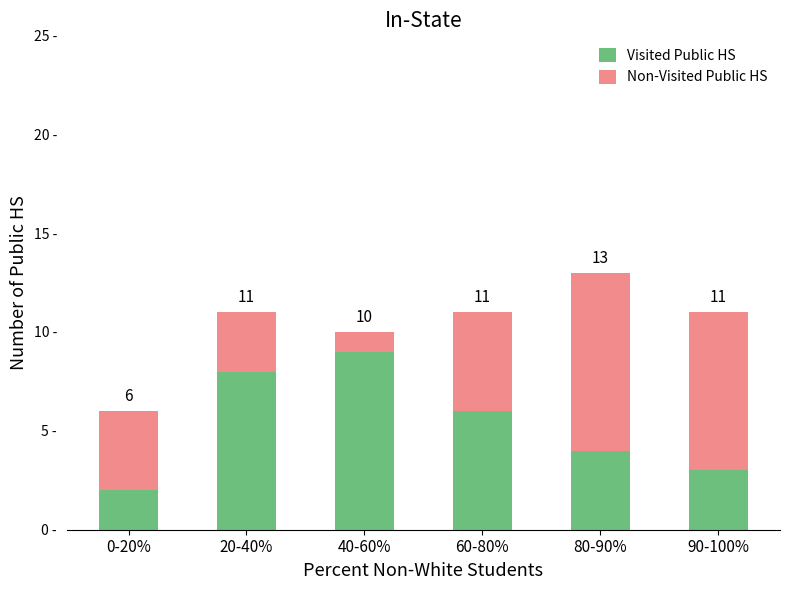

Are the bars horizontal?

No